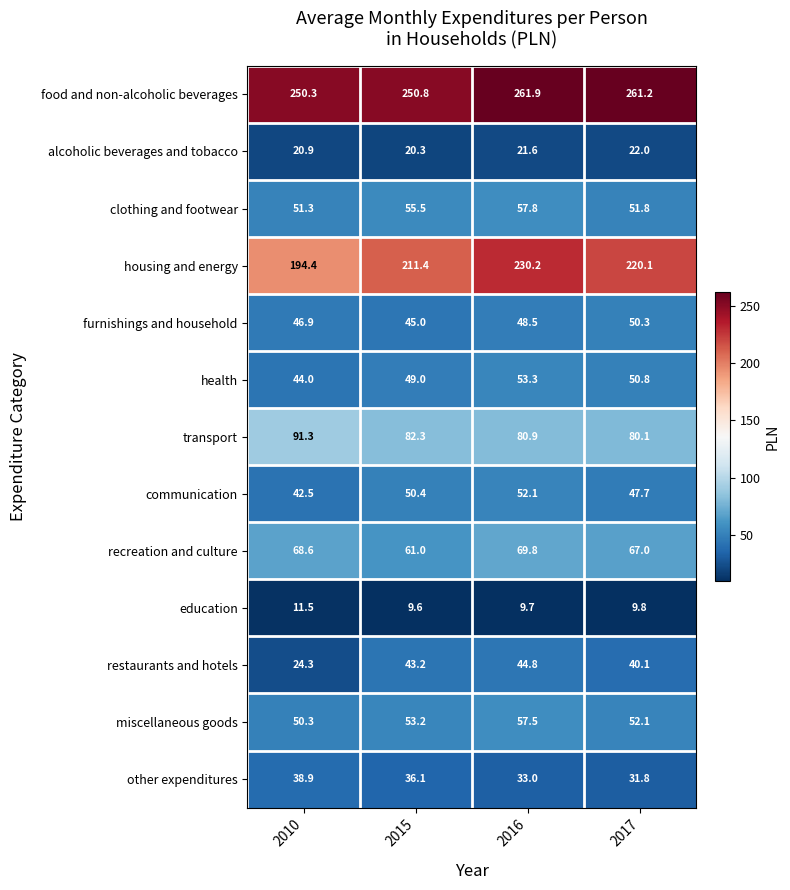

Which series changed the most between 2010 and 2015?

restaurants and hotels